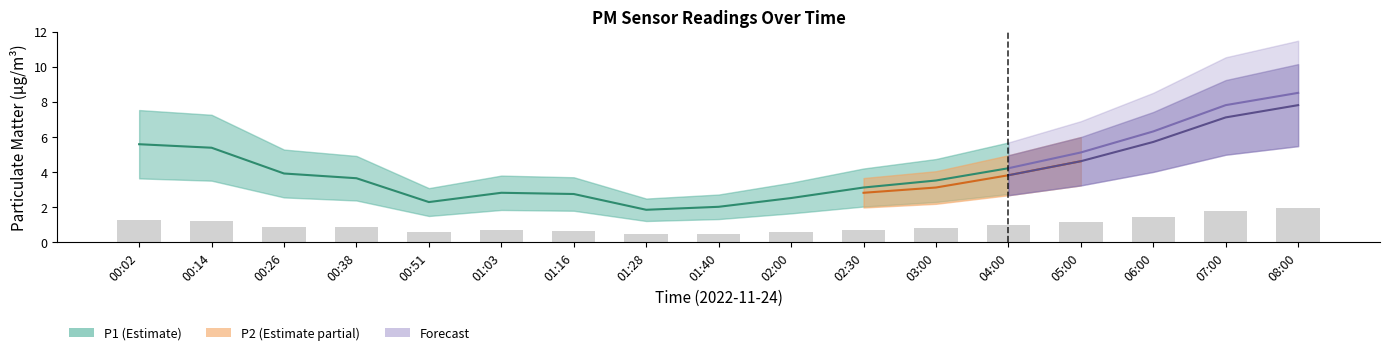

What is the difference between the values at 03:00 and 06:00?

0.7